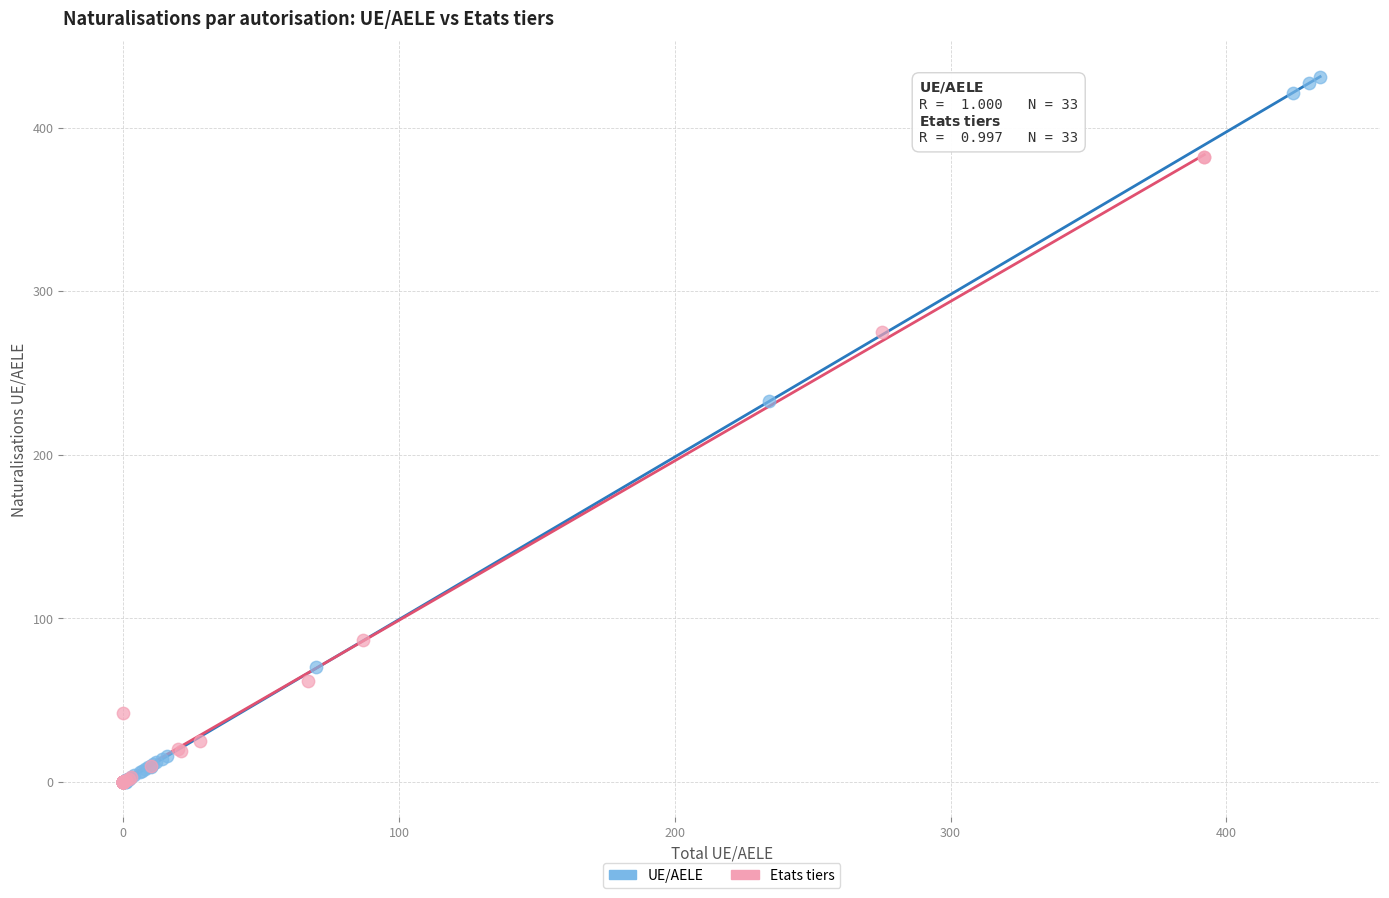

Which series has the widest spread of Y values?

UE/AELE